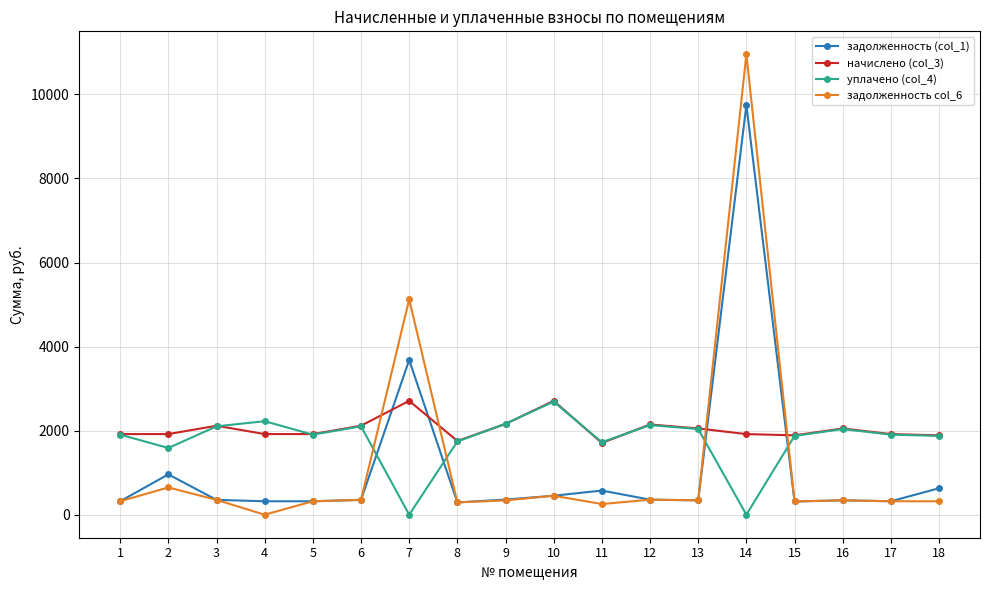

Which series has the largest range (max minus min)?

задолженность col_6